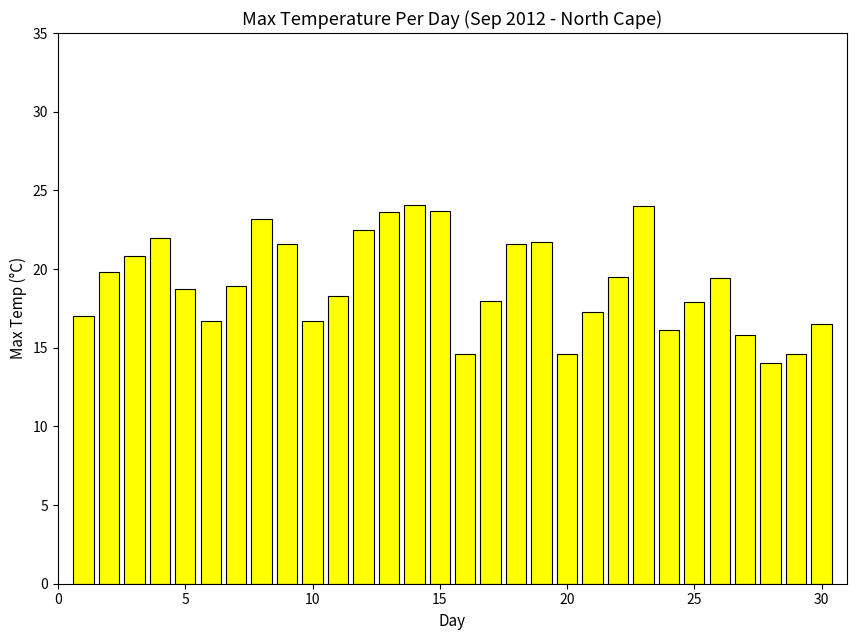

What is the difference between the maximum and minimum values?

10.1